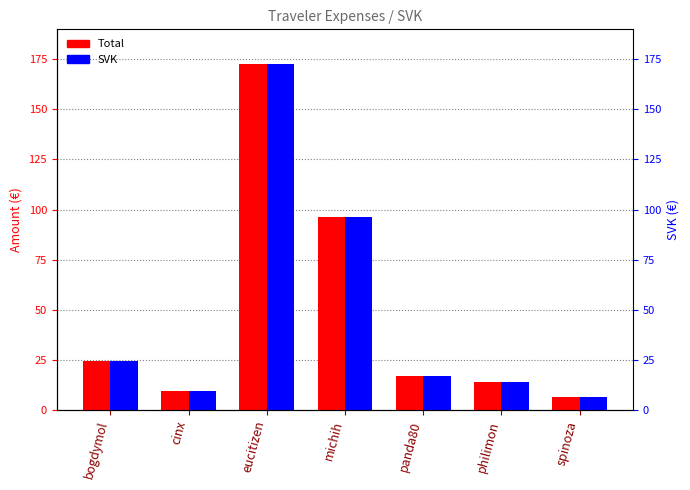

Rank the series at panda80 from lowest to highest value.

Total, SVK